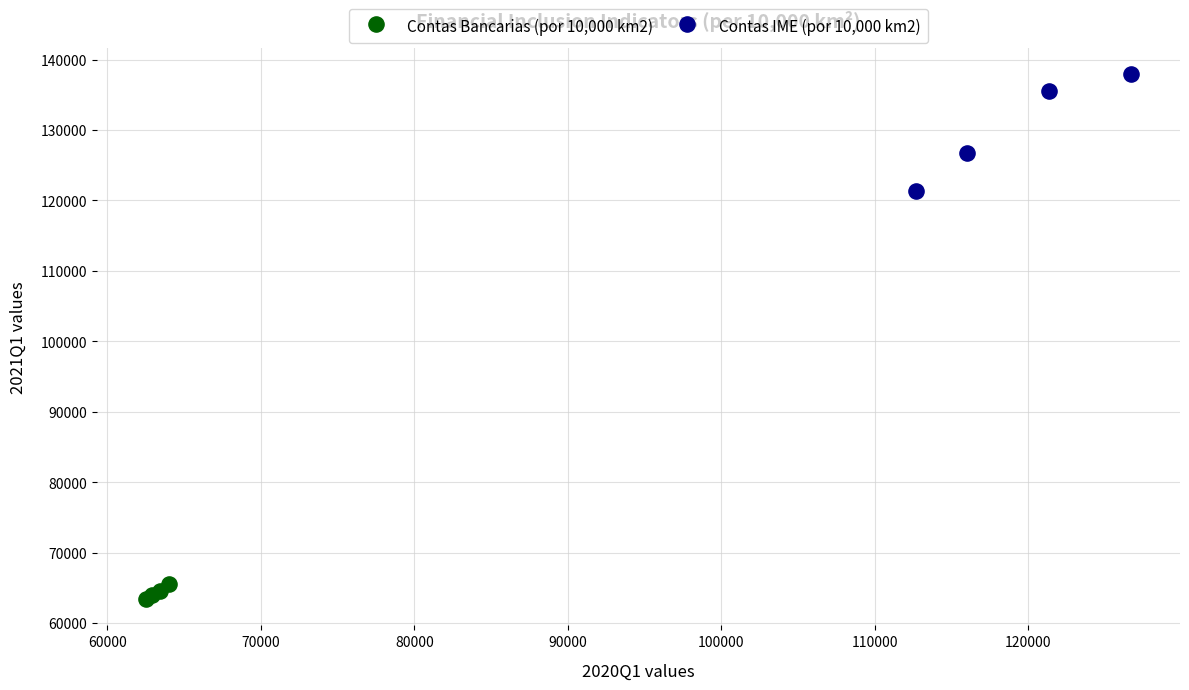

Which series reaches the maximum Y coordinate?

Contas IME (por 10,000 km2)